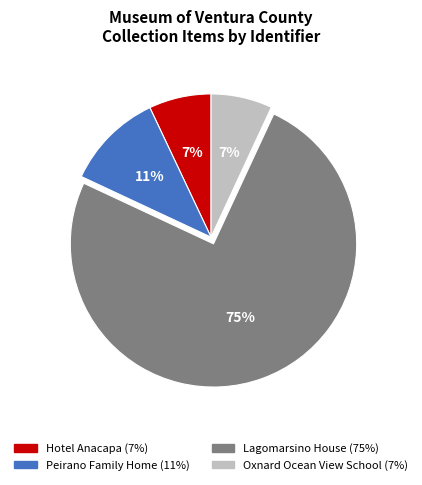

To the nearest percent, what is the average slice percentage?

25%